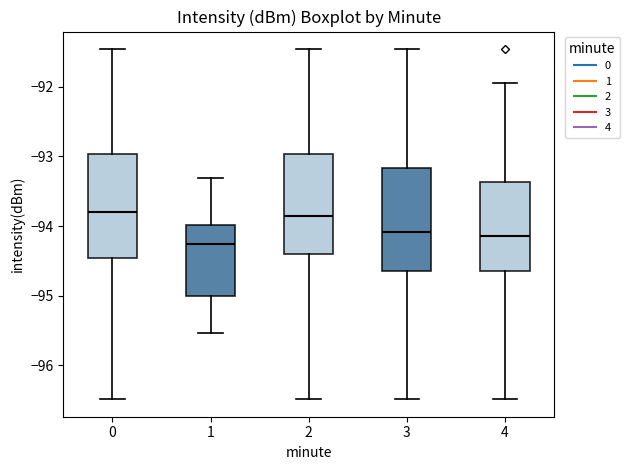

Reading left to right, transcribe this box plot: for each box, give where its median line is, the range the box spans, and where its two whiskers end, as read against the y-axis. The values are not printed on the chart, so give them approximately, as read against the axis.

0: median -93.8, box -94.5 to -93.0, whiskers -96.5 to -91.5
1: median -94.3, box -95.0 to -94.0, whiskers -95.5 to -93.3
2: median -93.9, box -94.4 to -93.0, whiskers -96.5 to -91.5
3: median -94.1, box -94.6 to -93.2, whiskers -96.5 to -91.5
4: median -94.1, box -94.6 to -93.4, whiskers -96.5 to -92.0